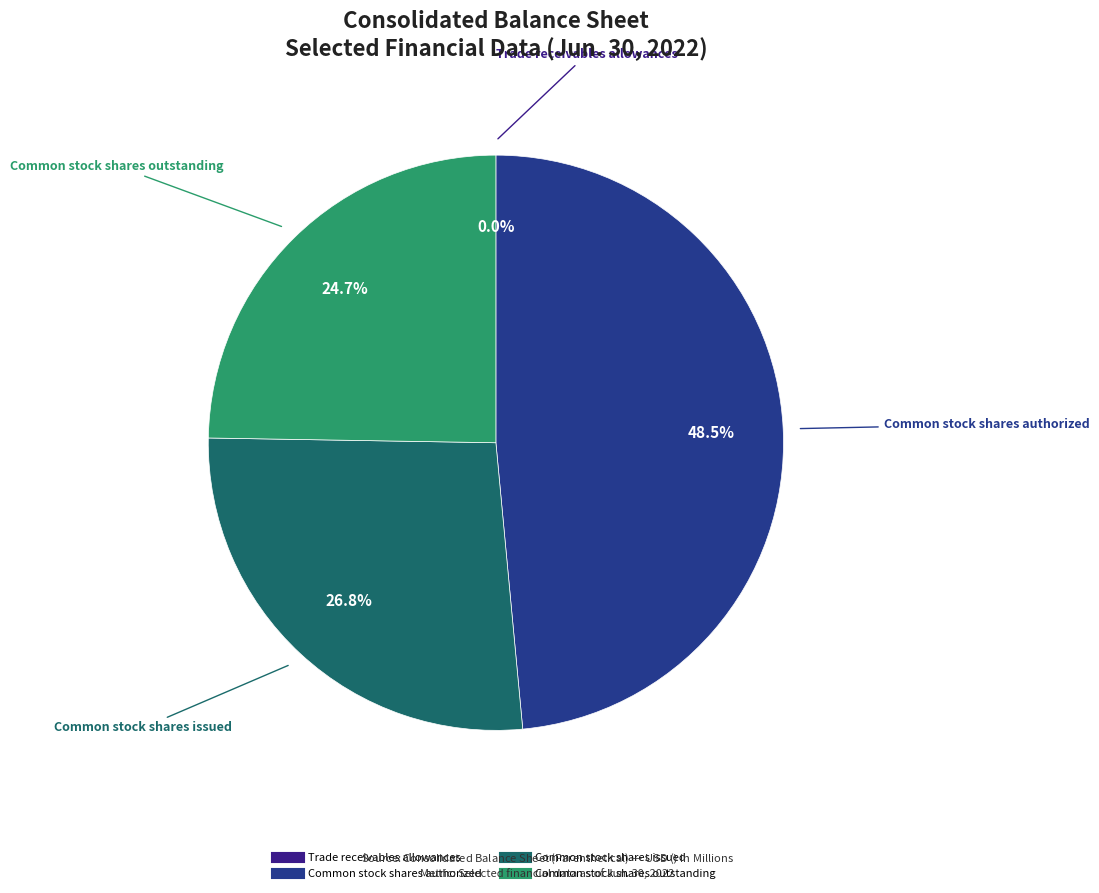

What percentage is the Common stock shares issued slice, to the nearest percent?

27%